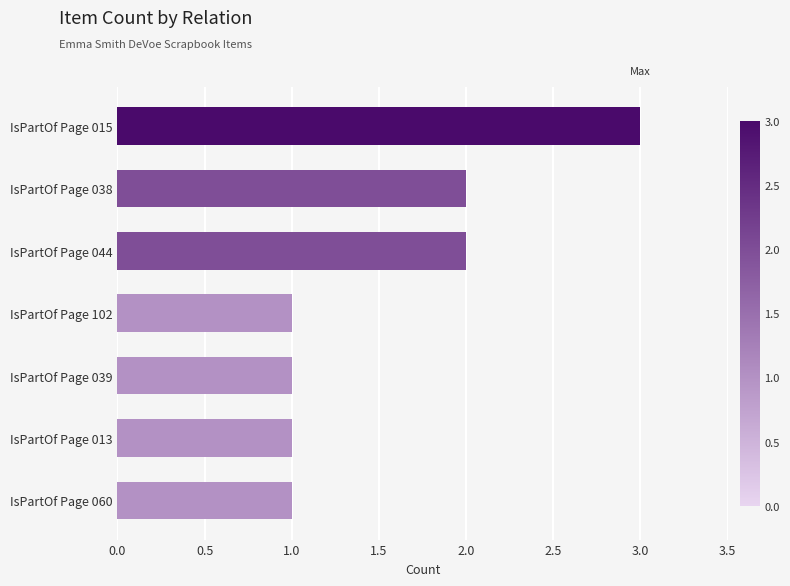

What is the label of the 4th bar from the top?

IsPartOf Page 102